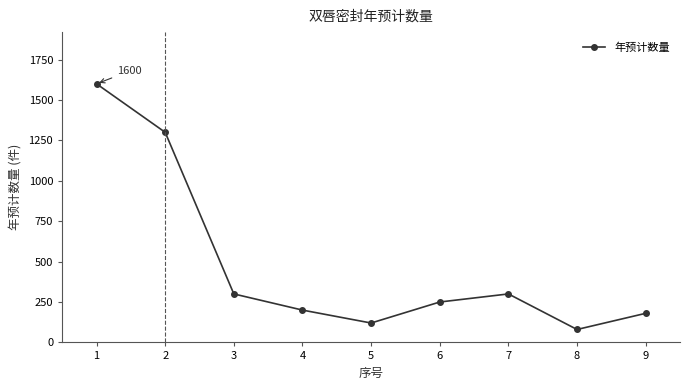

What is the greatest value displayed?

1600